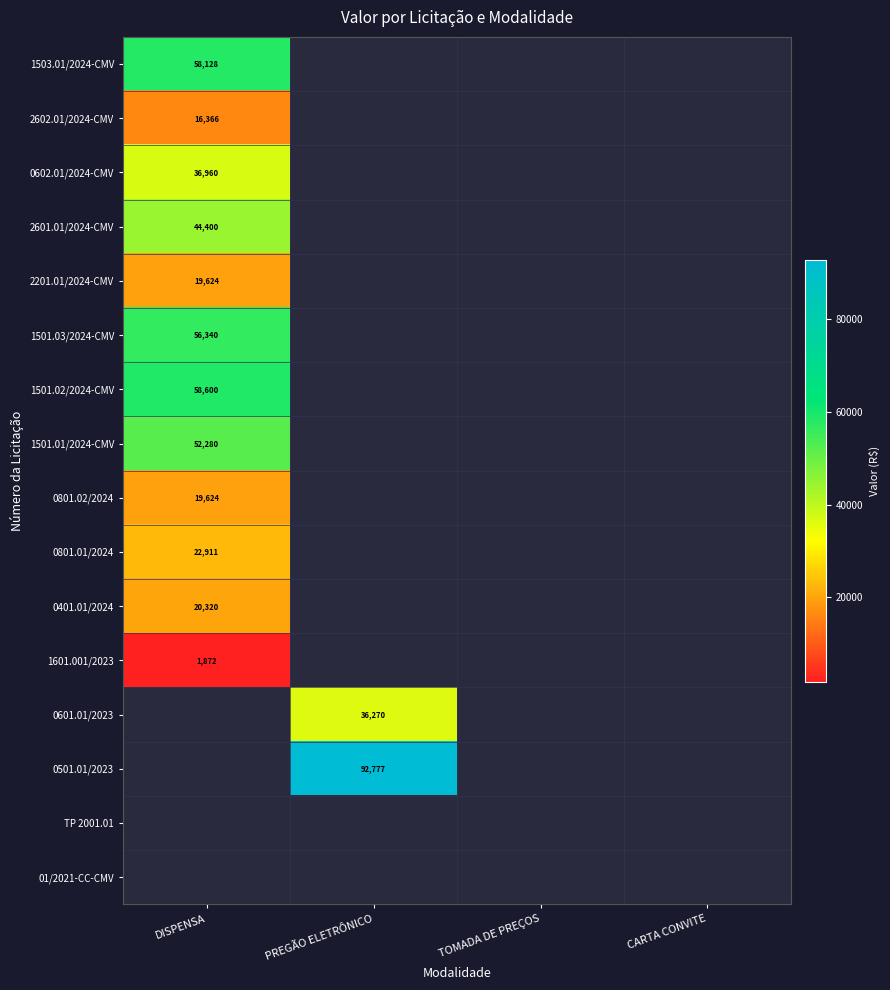

Between CARTA CONVITE and TOMADA DE PREÇOS, which is larger?

TOMADA DE PREÇOS